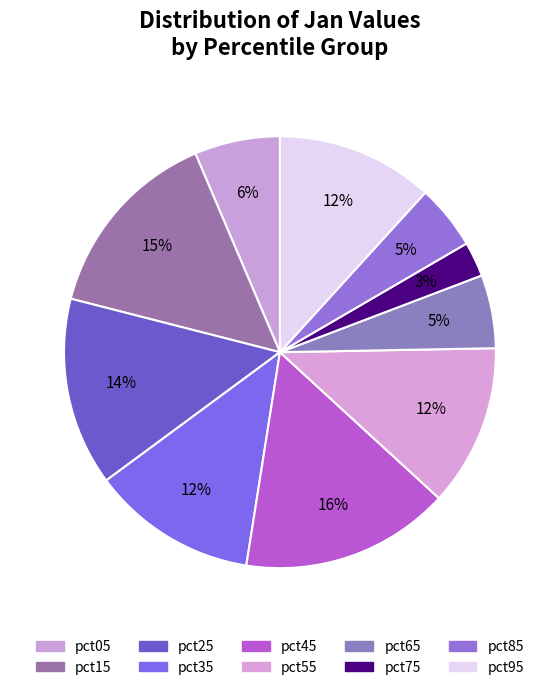

How many slices are in this pie chart?

10